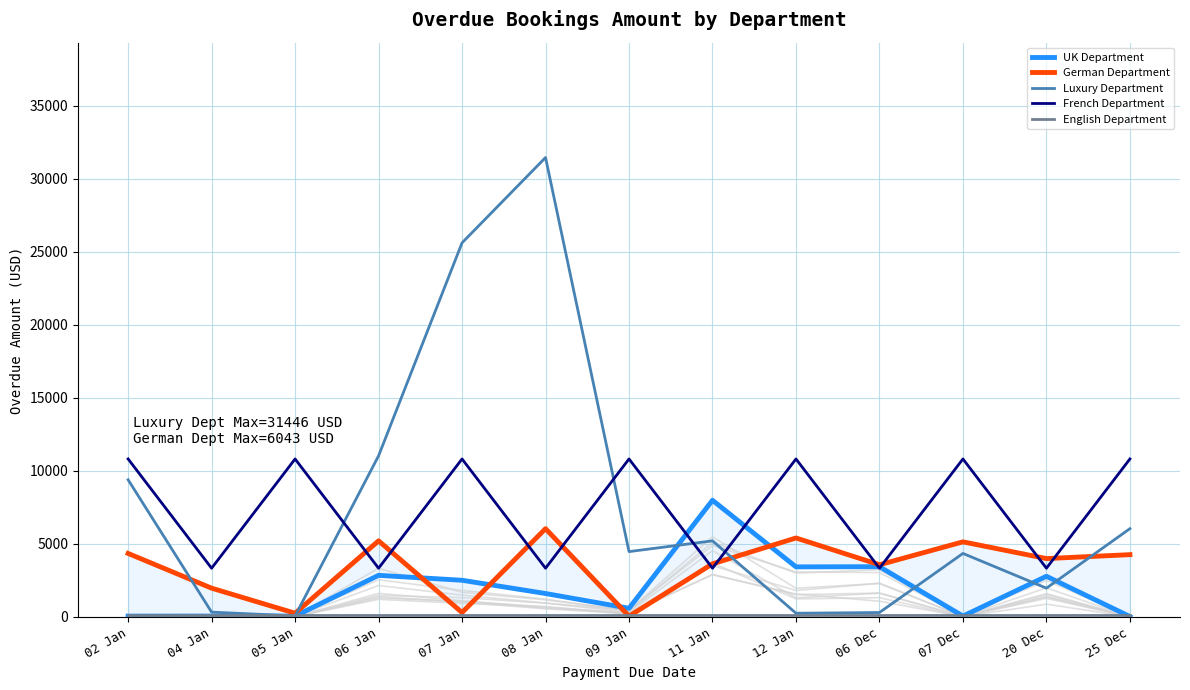

At which category is the sum across all series the highest?

08 Jan